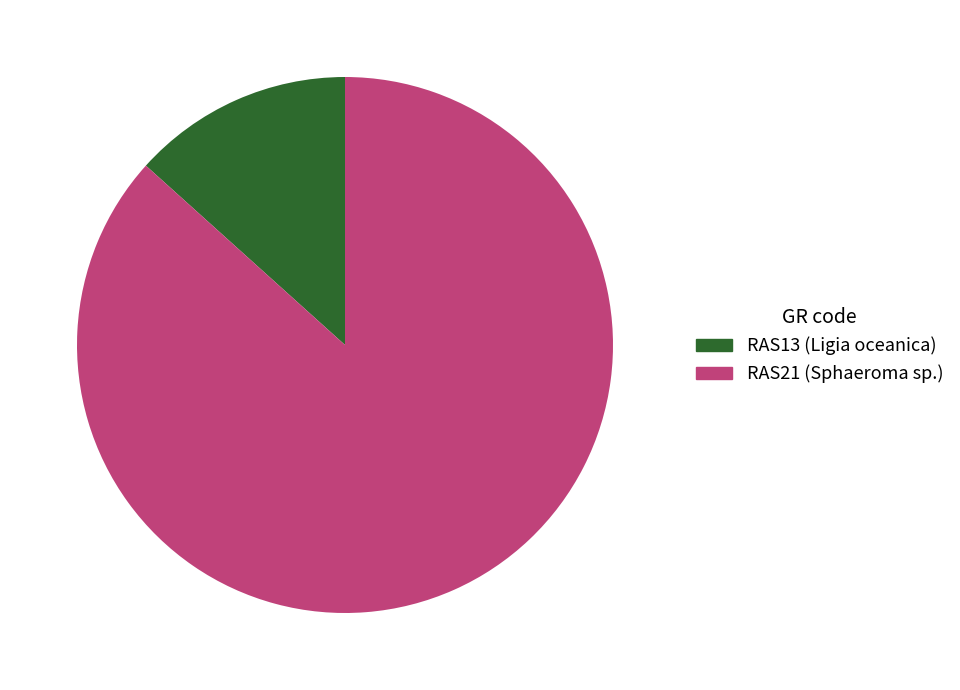

Do RAS21 (Sphaeroma sp.) and RAS13 (Ligia oceanica) together represent more than half of the pie?

Yes